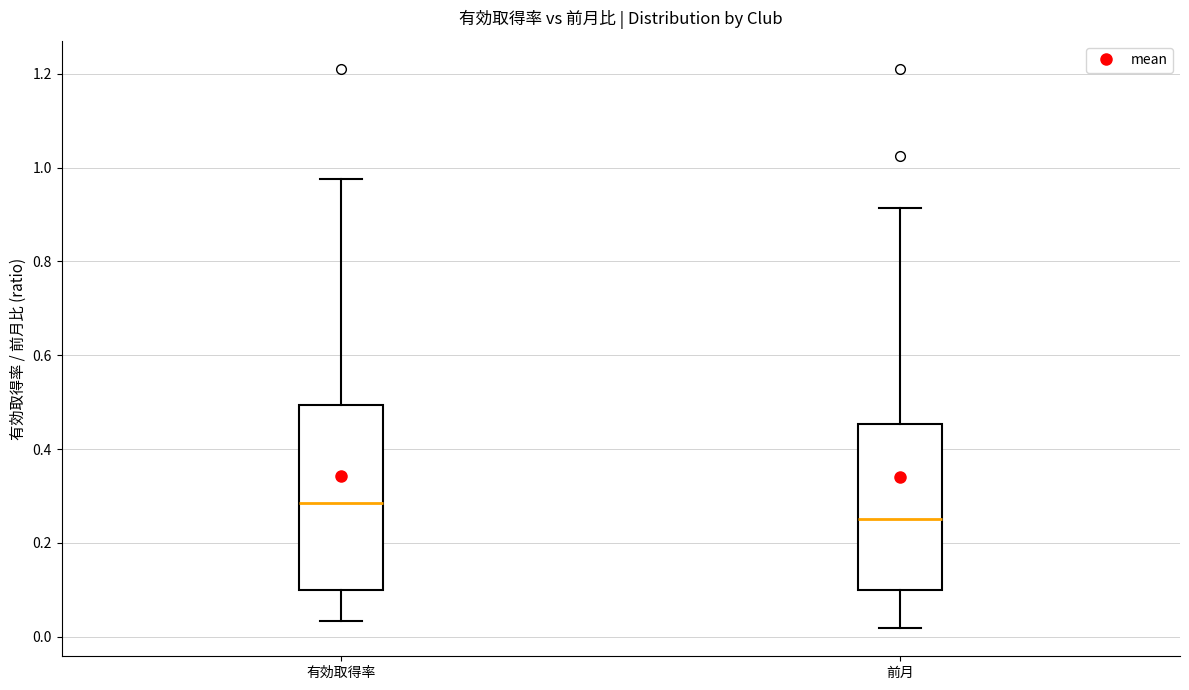

Reading left to right, transcribe this box plot: for each box, give where its median line is, the range the box spans, and where its two whiskers end, as read against the y-axis. The values are not printed on the chart, so give them approximately, as read against the axis.

有効取得率: median 0.28, box 0.10 to 0.50, whiskers 0.04 to 0.98
前月: median 0.26, box 0.10 to 0.46, whiskers 0.02 to 0.92